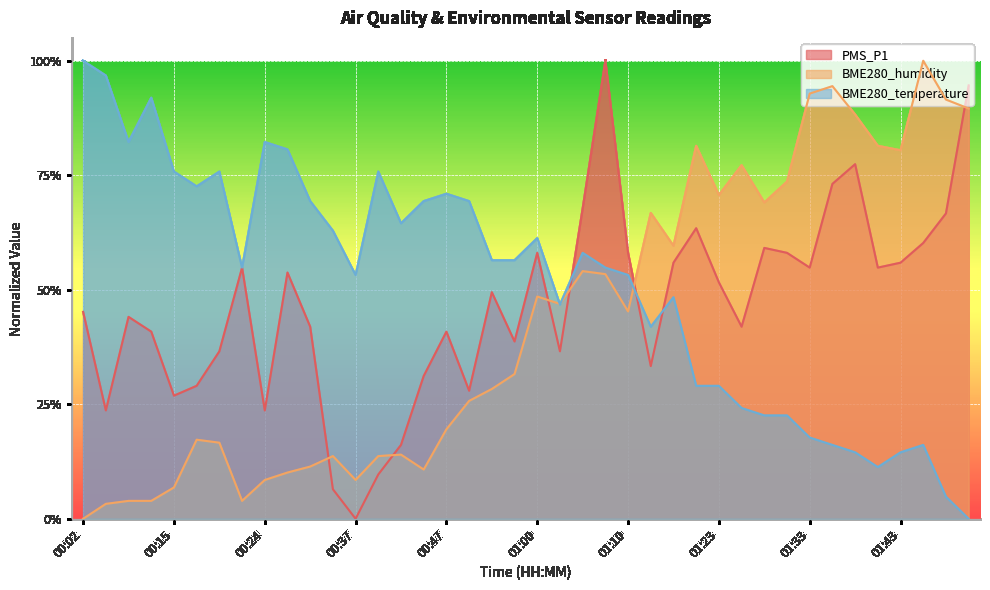

Which series has the widest spread of values?

PMS_P1